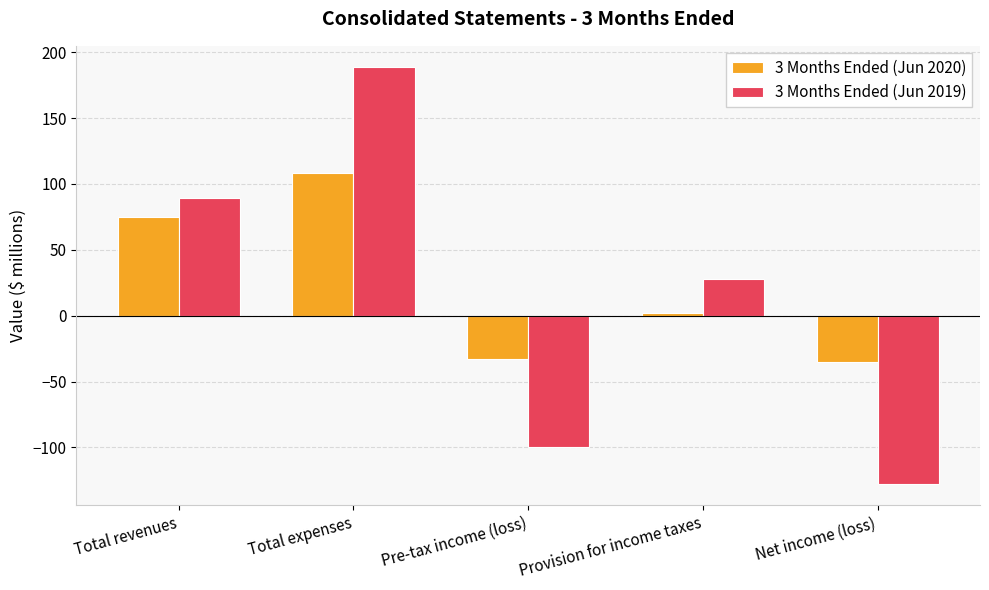

What is the value of the 3 Months Ended (Jun 2020) bar at the 3rd from the left?

-33